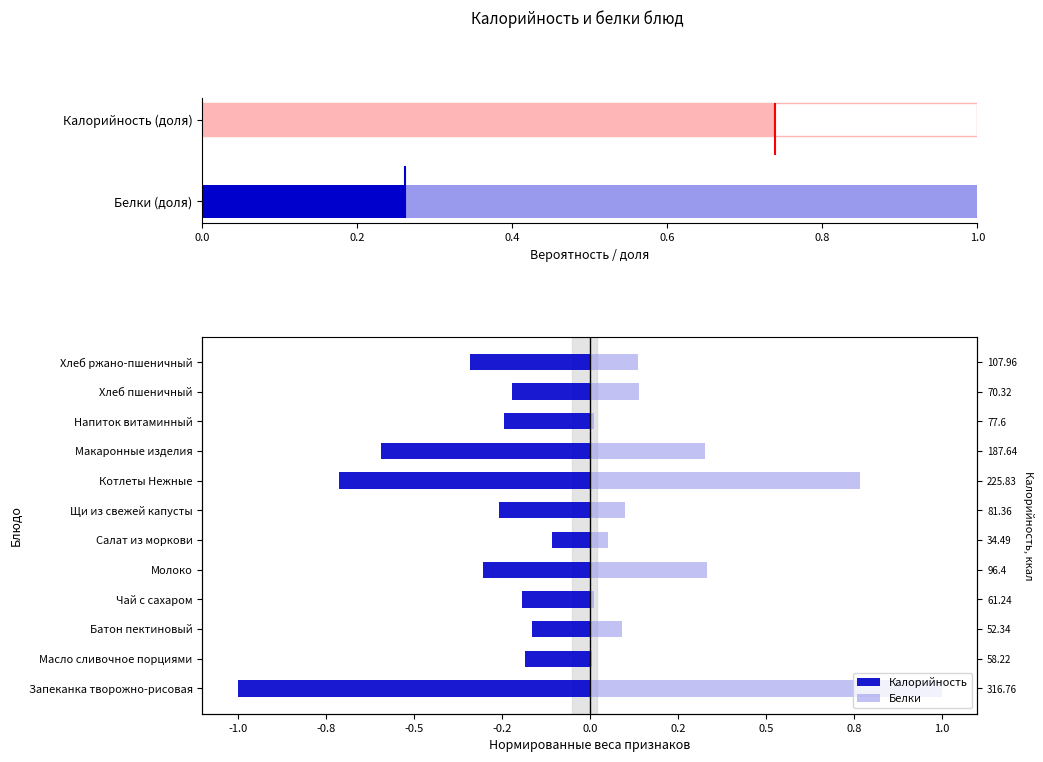

What are all the series names shown in the legend?

Калорийность, Белки